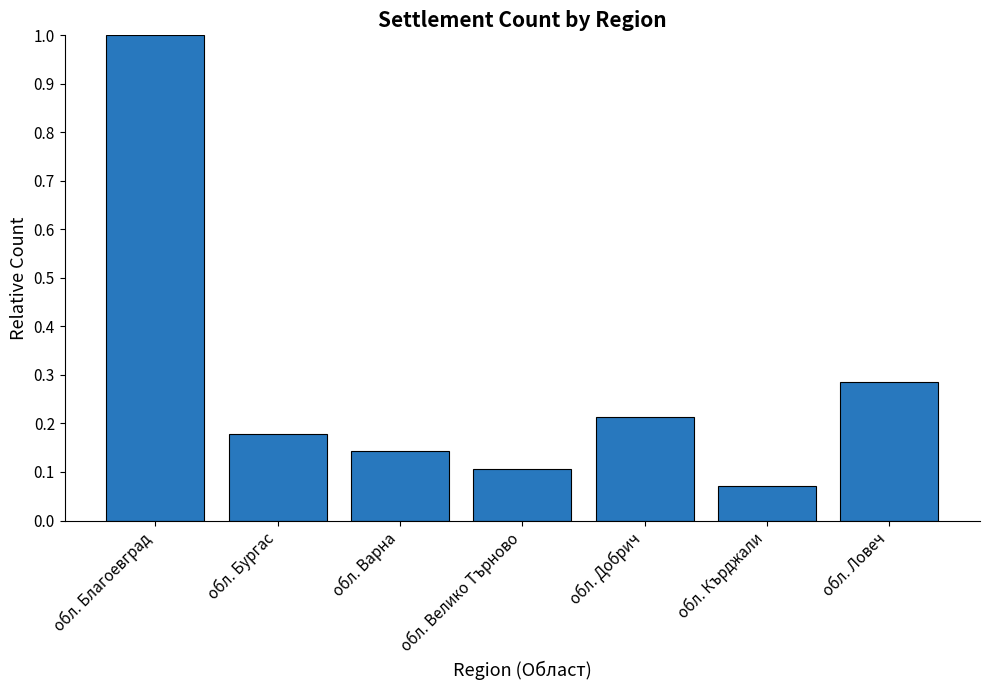

What position from the left is обл. Добрич?

5